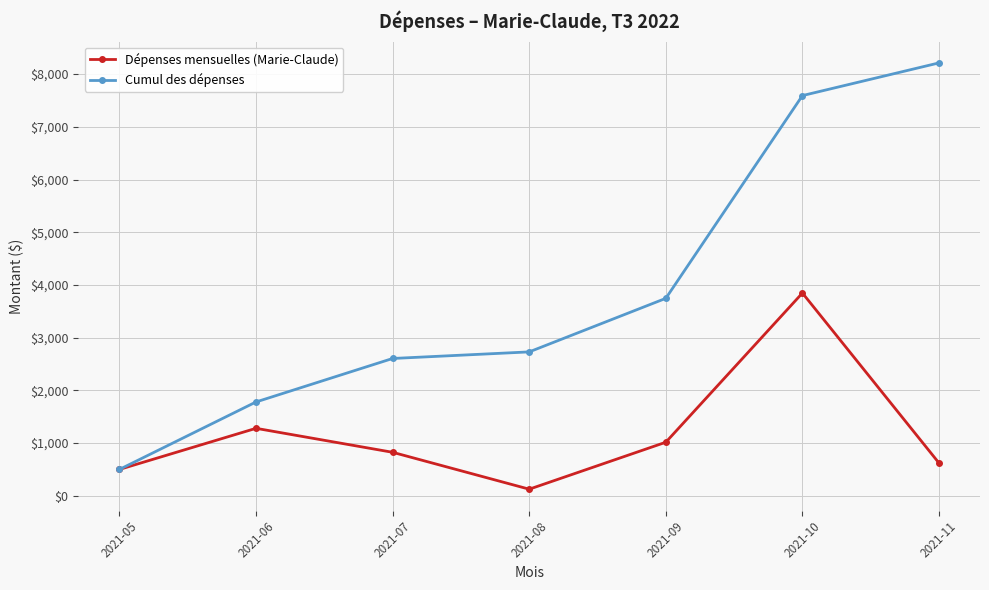

Reading right to left, extract all data points from this chart.

Dépenses mensuelles (Marie-Claude): 620.4	3846.8	1016.1	125.0	825.0	1280.0	500.0
Cumul des dépenses: 8213.3	7592.9	3746.1	2730.0	2605.0	1780.0	500.0